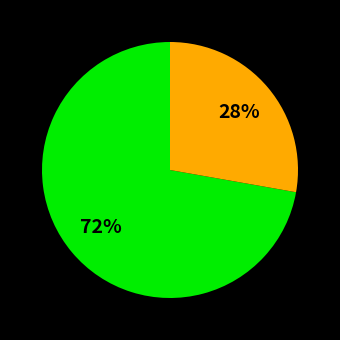

Does any single category account for the majority?

Yes